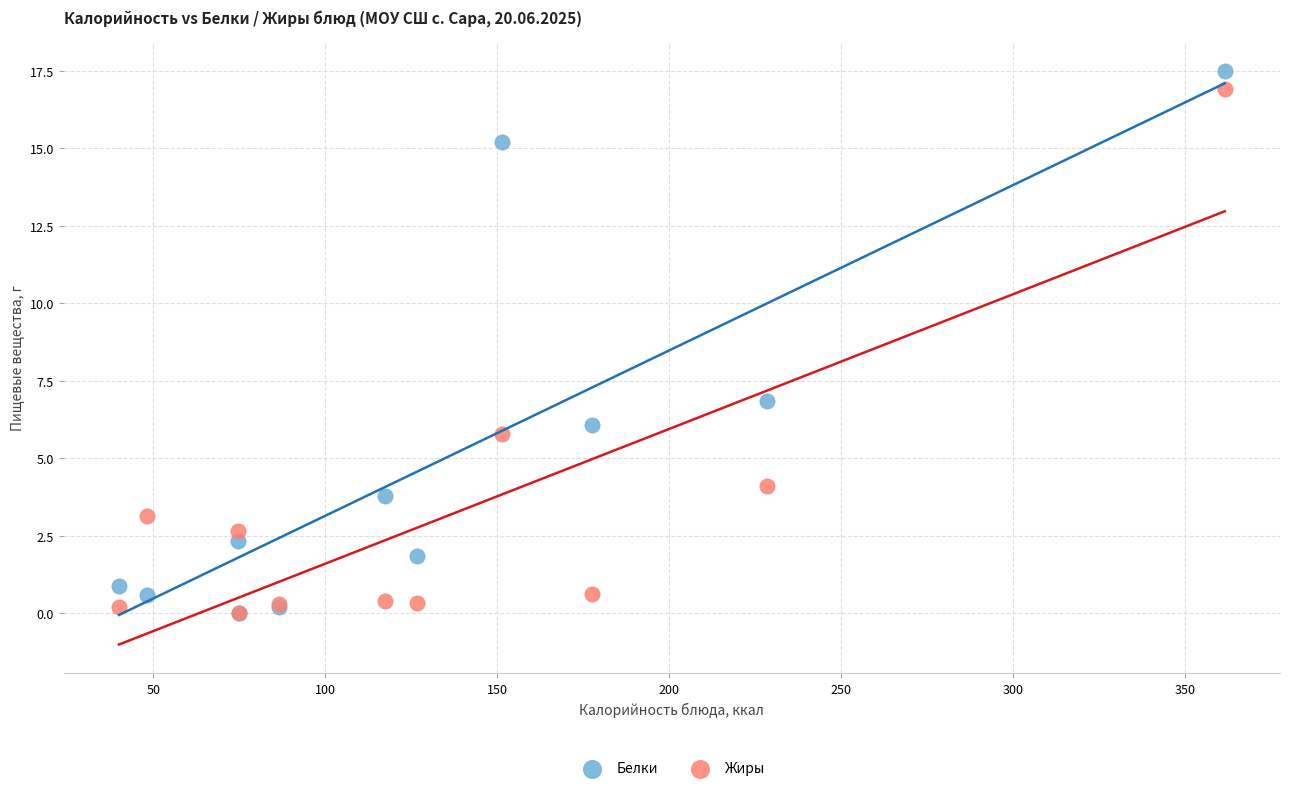

Which series contains the highest Y value?

Белки